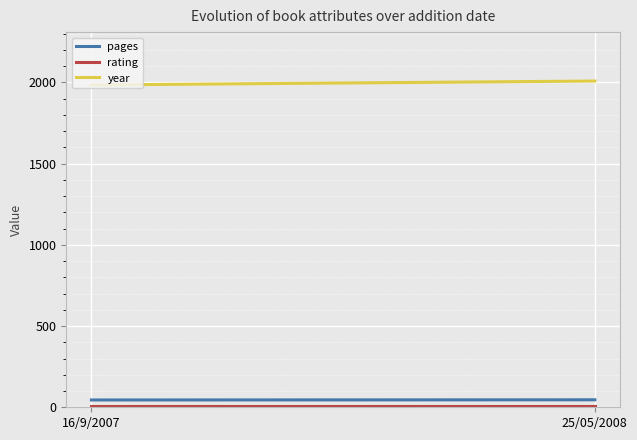

The value of pages at 25/05/2008 is 46. True or false?

True